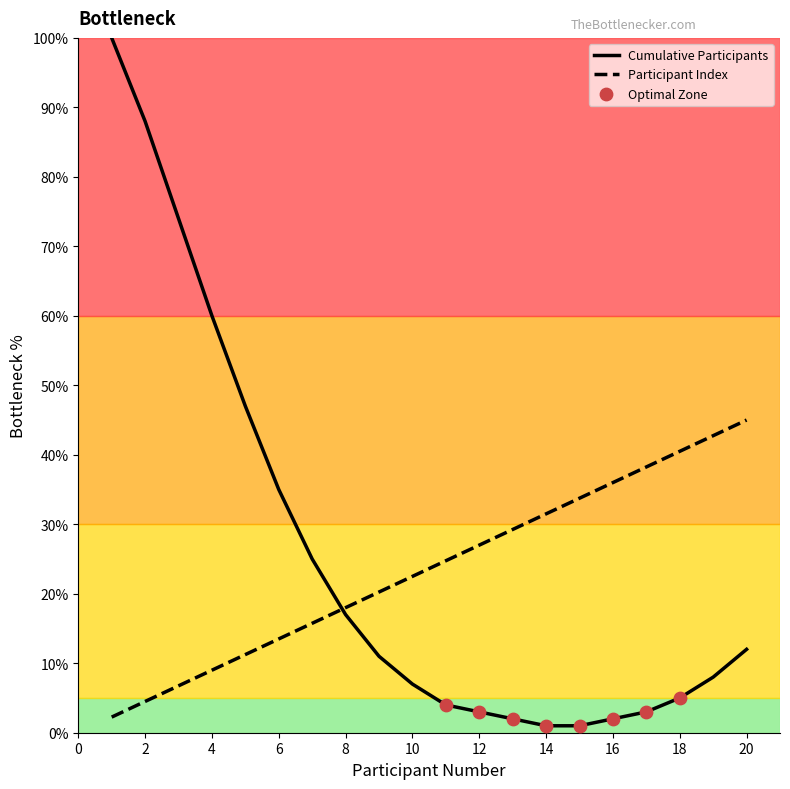

Which series has the widest spread of values?

Cumulative Participants